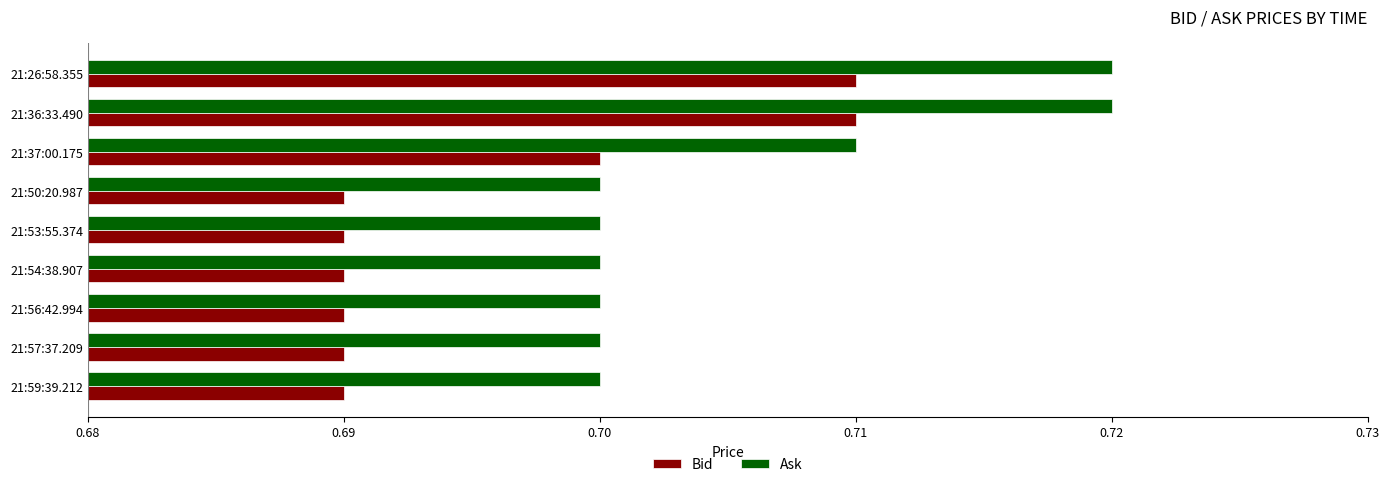

Which series has the largest total across all categories?

Ask